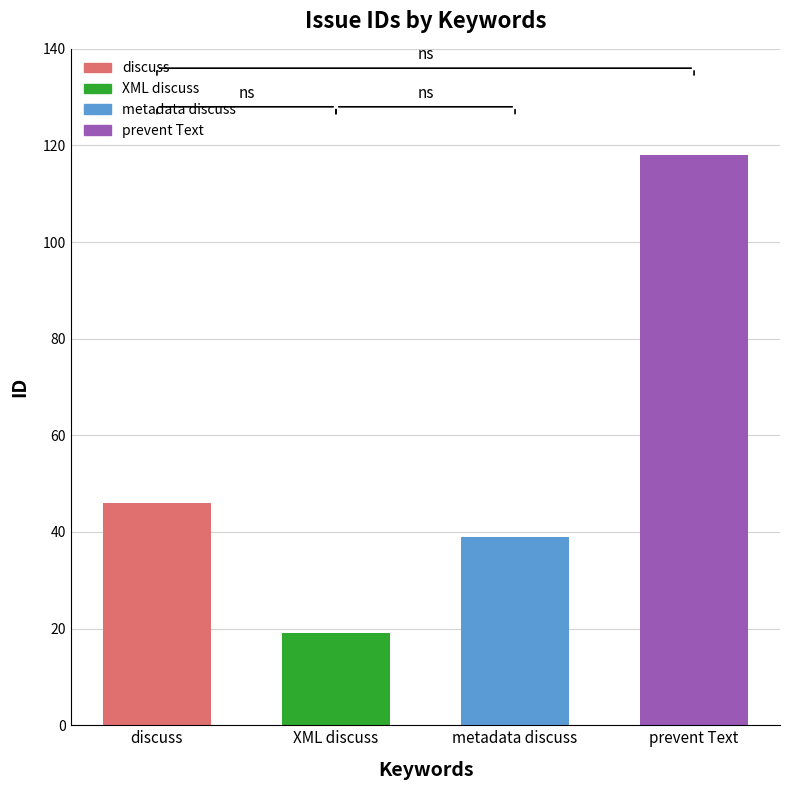

Reading left to right, transcribe all the data shown in this chart.

46	19	39	118